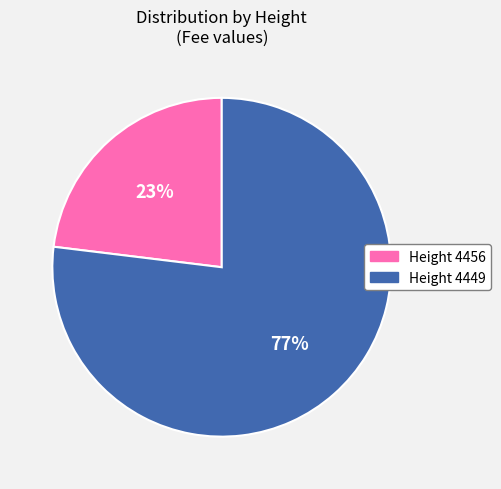

To the nearest percent, what is the difference between the largest and smallest slice percentages?

54%